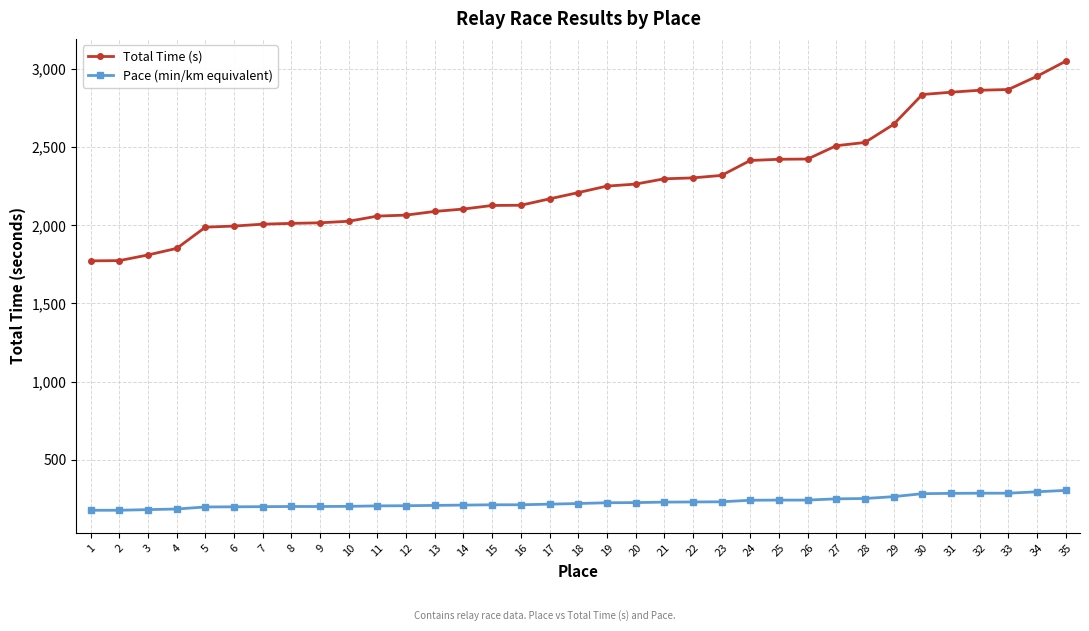

True or false: Pace (min/km equivalent) and Total Time (s) cross at least once.

False